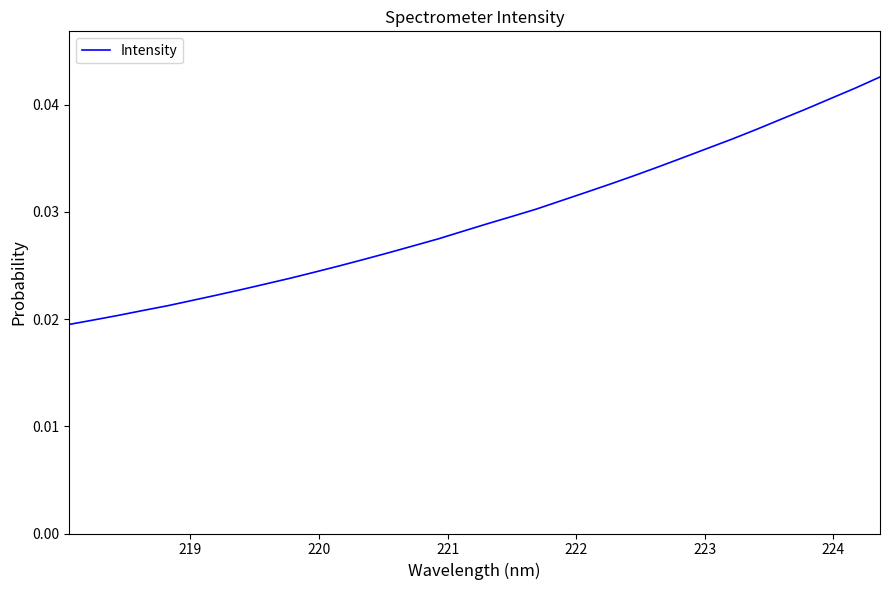

How many lines are shown in the chart?

1